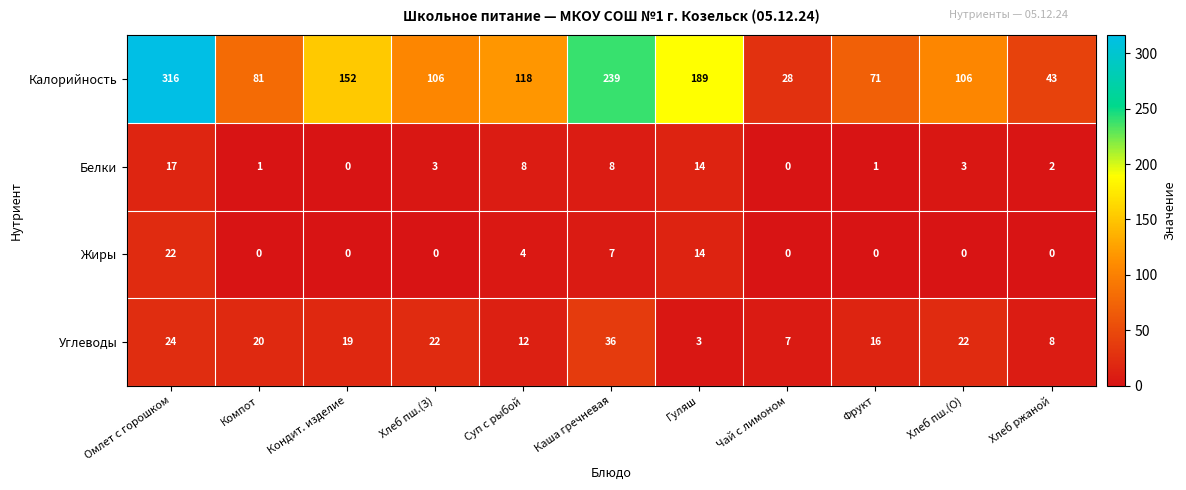

Which series changed the most between Каша гречневая and Фрукт?

Калорийность